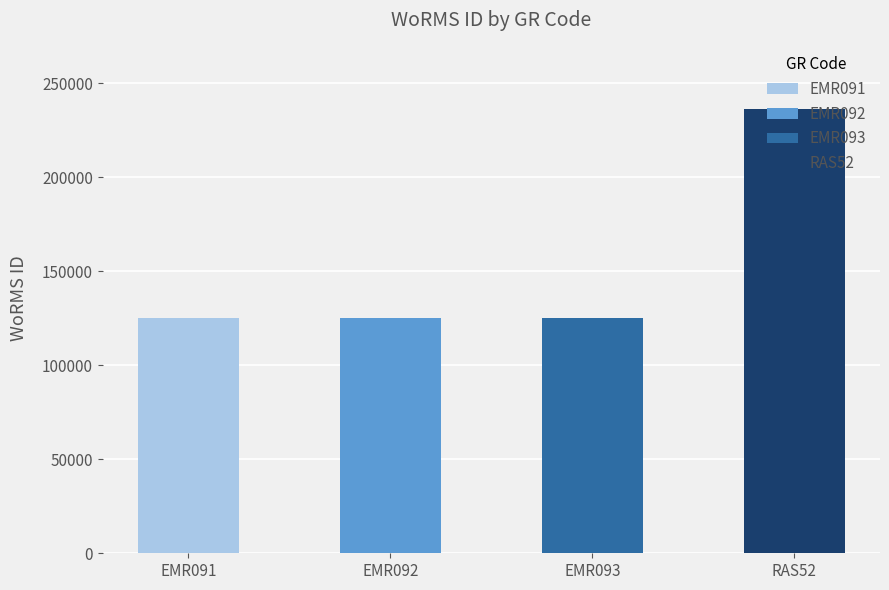

Rank the categories by value from lowest to highest.

EMR091, EMR092, EMR093, RAS52